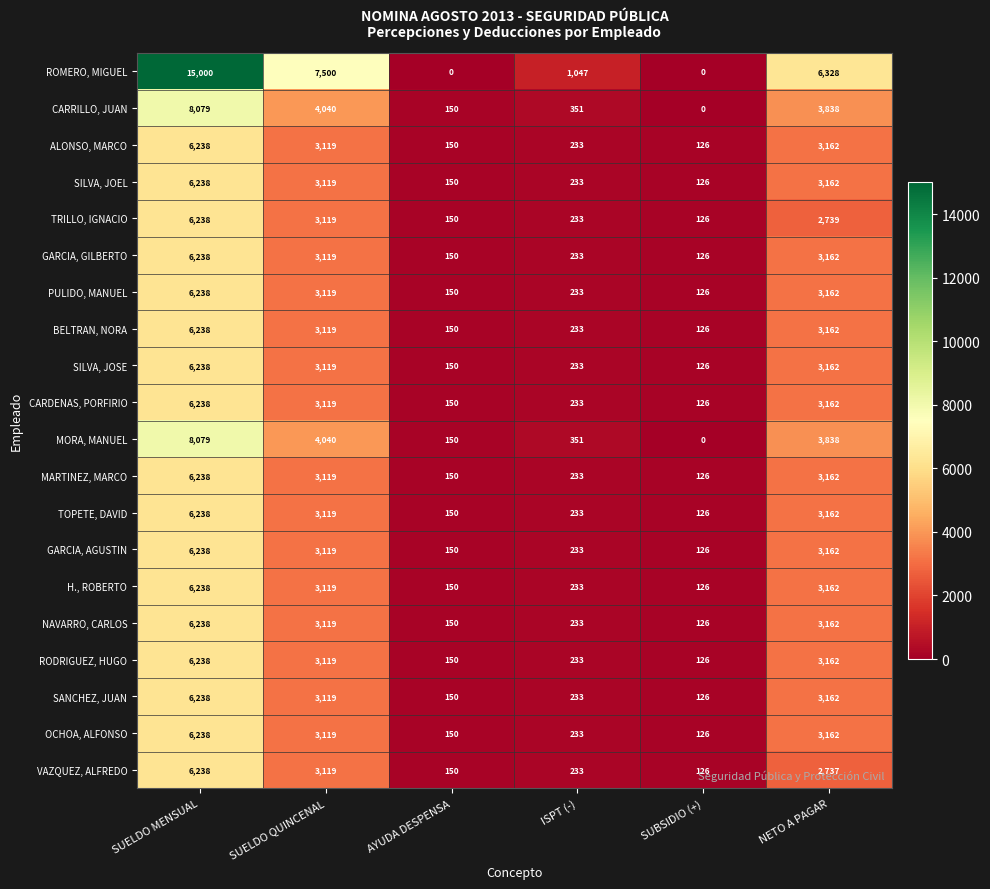

How many values in the MORA, MANUEL series are below 3838?

3